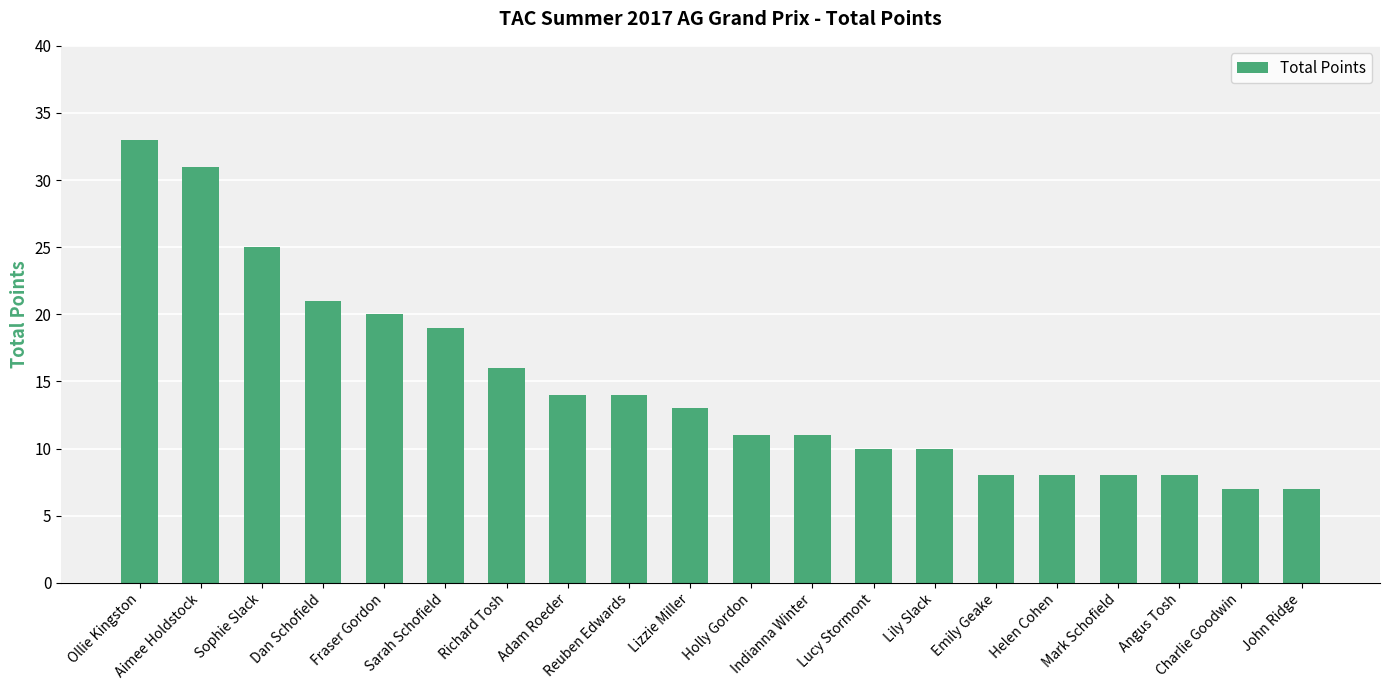

Which label corresponds to the largest value in the chart?

Ollie Kingston